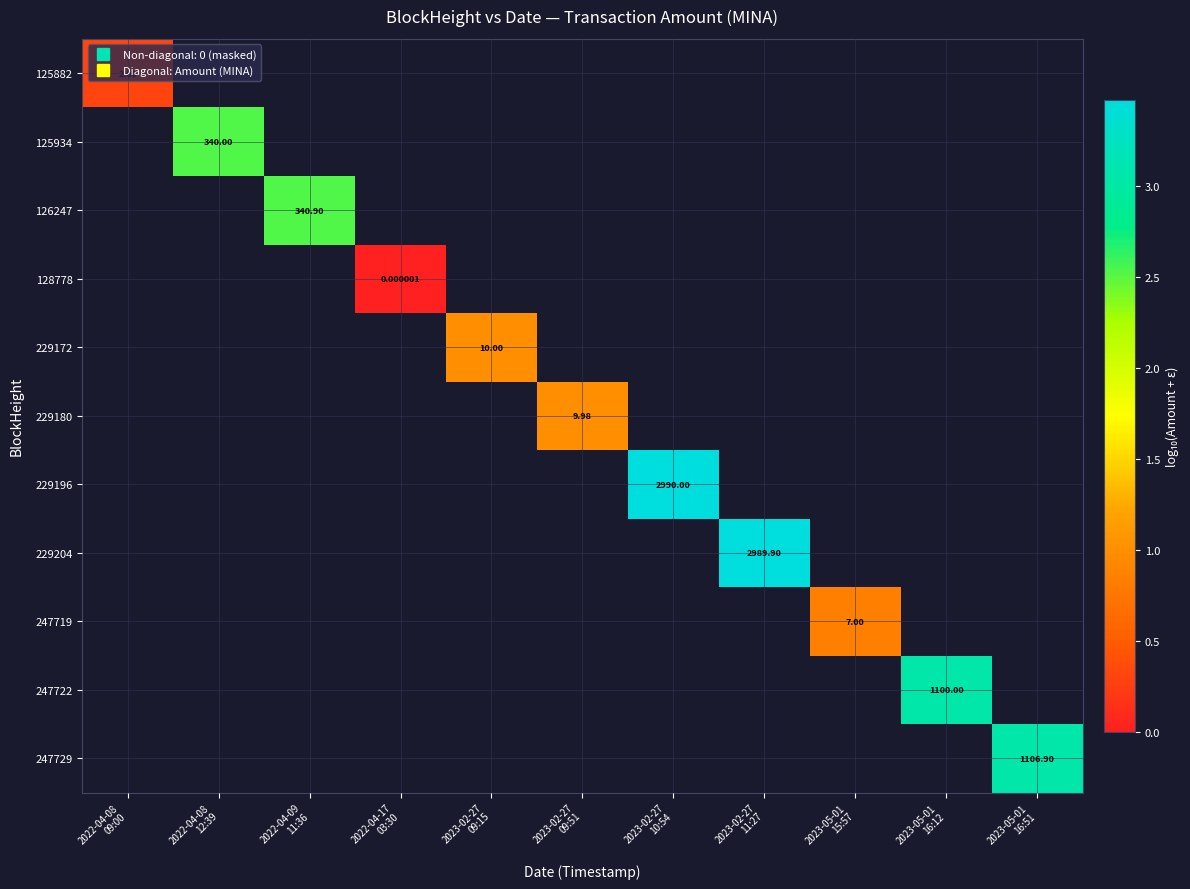

Which category has the lowest value across all series?

2022-04-17
03:30